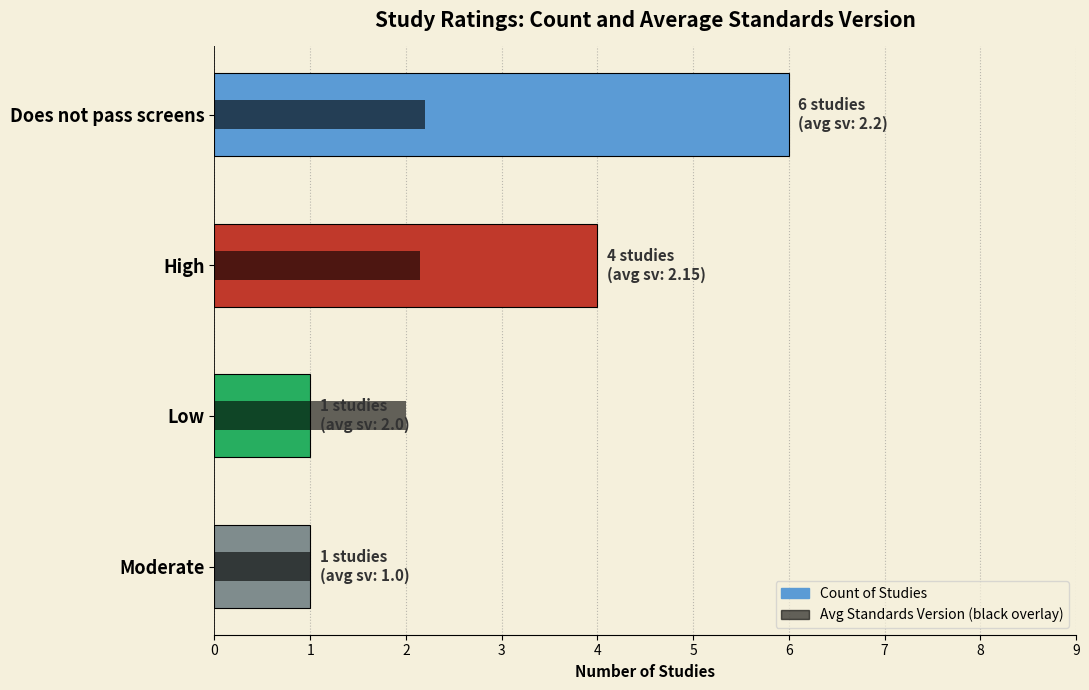

What is the greatest value displayed?

6